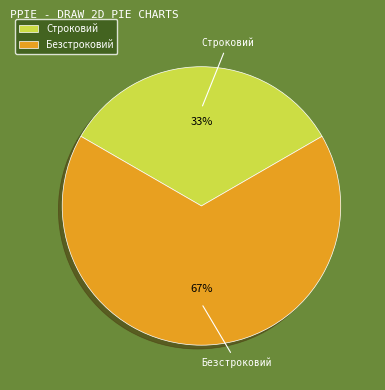

What is the majority slice?

Безстроковий